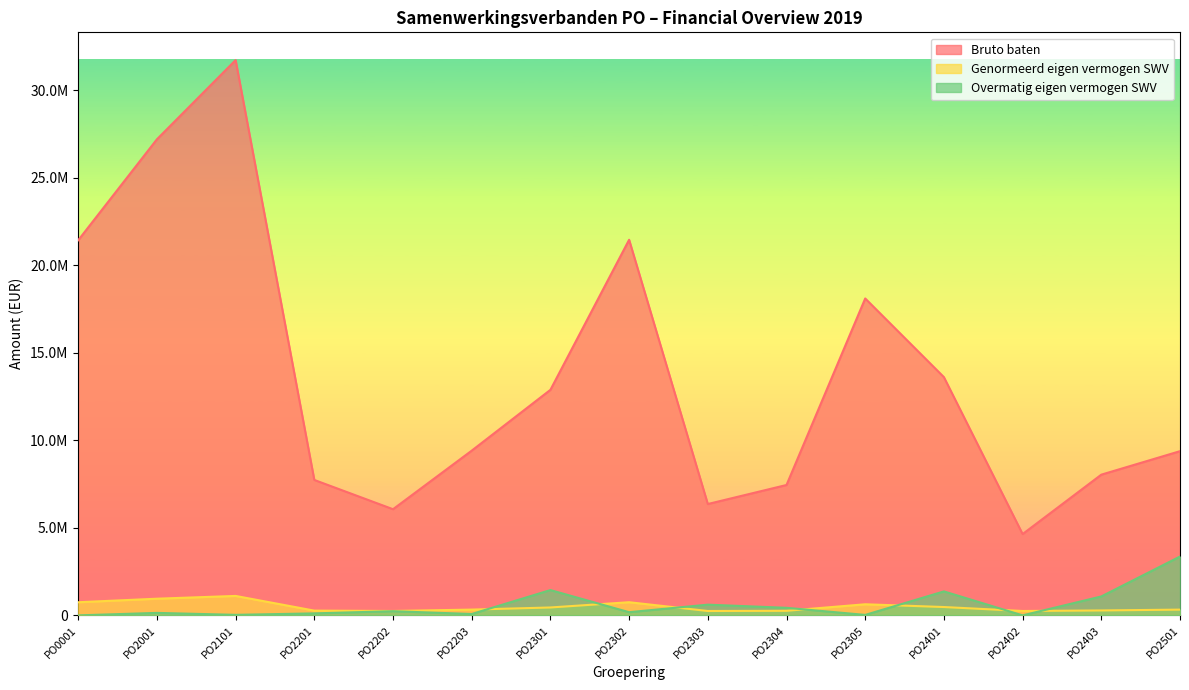

How many interior local peaks does the Bruto baten series have?

3